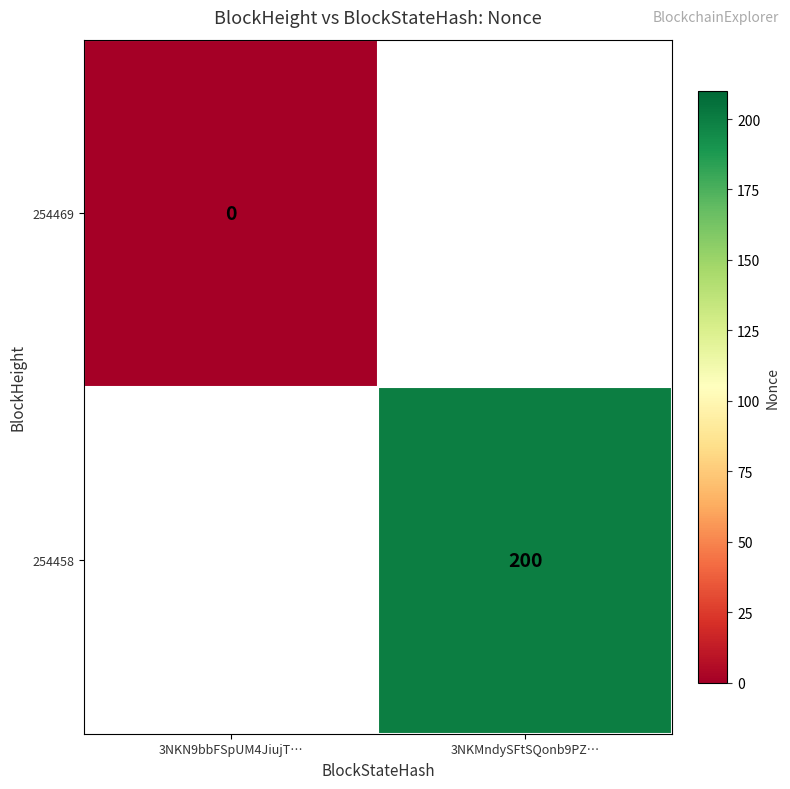

True or false: 254458 has a value of 280 at 3NKMndySFtSQonb9PZ….

False